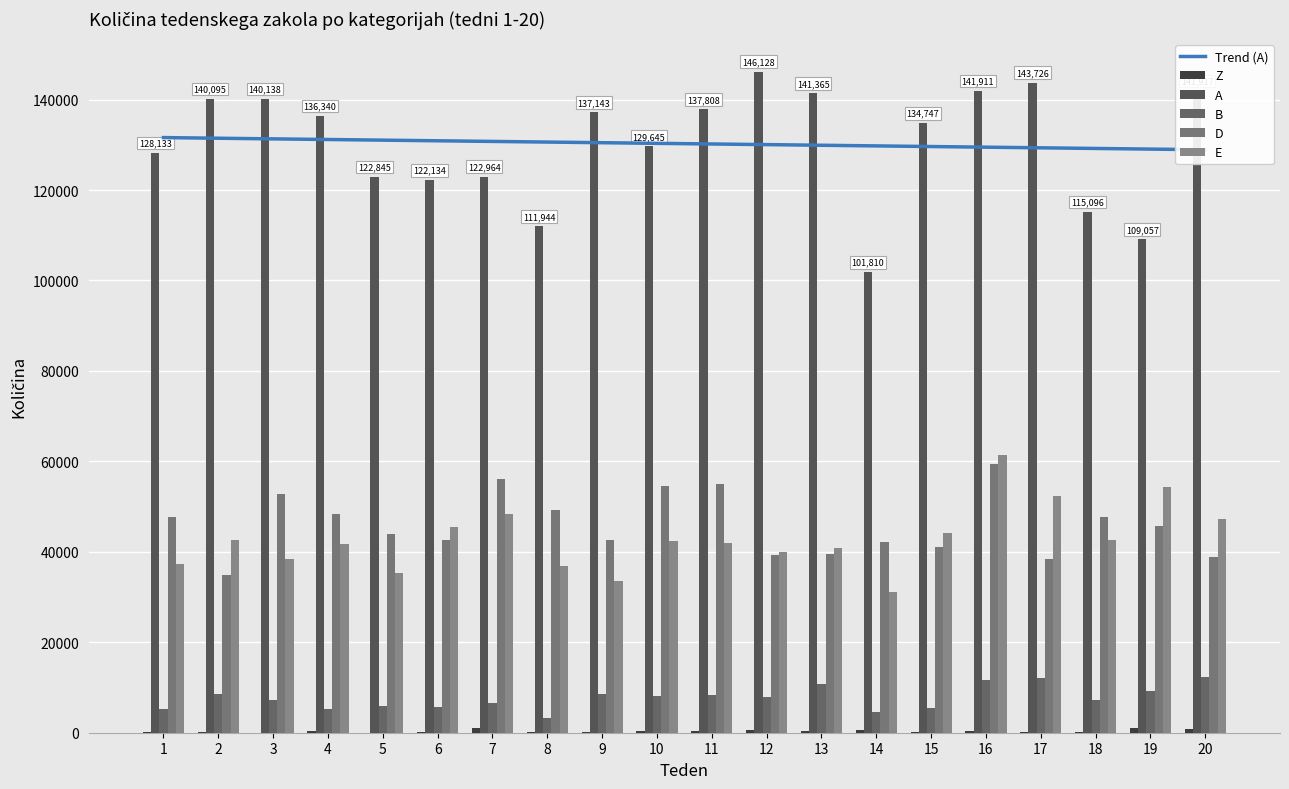

At which label does A reach its minimum?

14